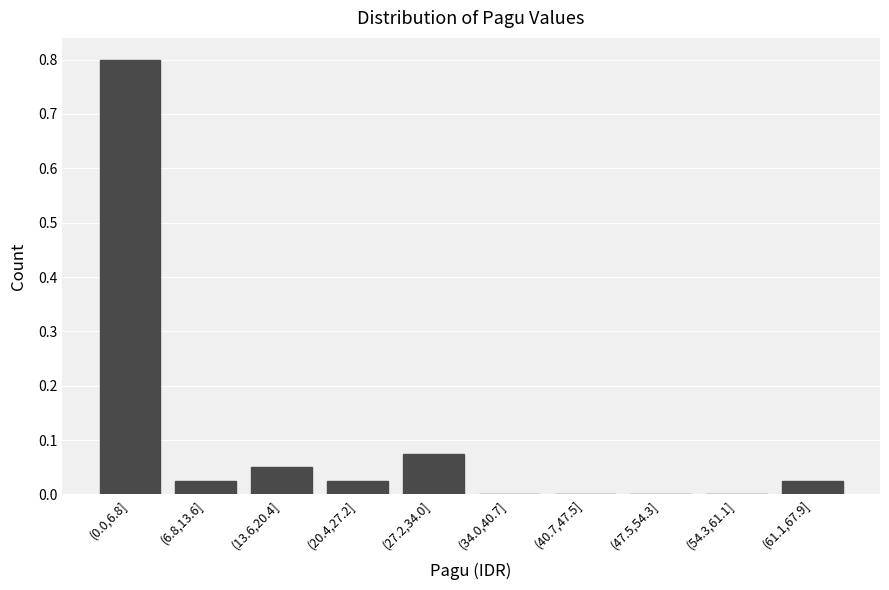

What is the sum of the values at (6.8,13.6] and (0.0,6.8]?

0.8